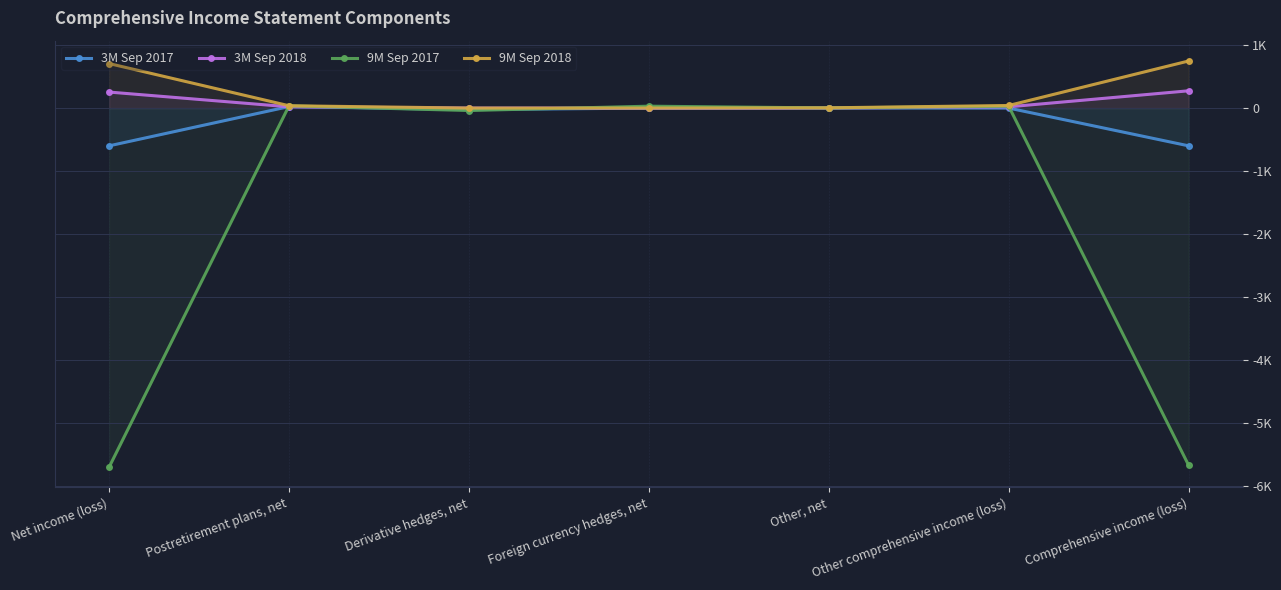

True or false: 3M Sep 2018 has a value of 20 at Other comprehensive income (loss).

True